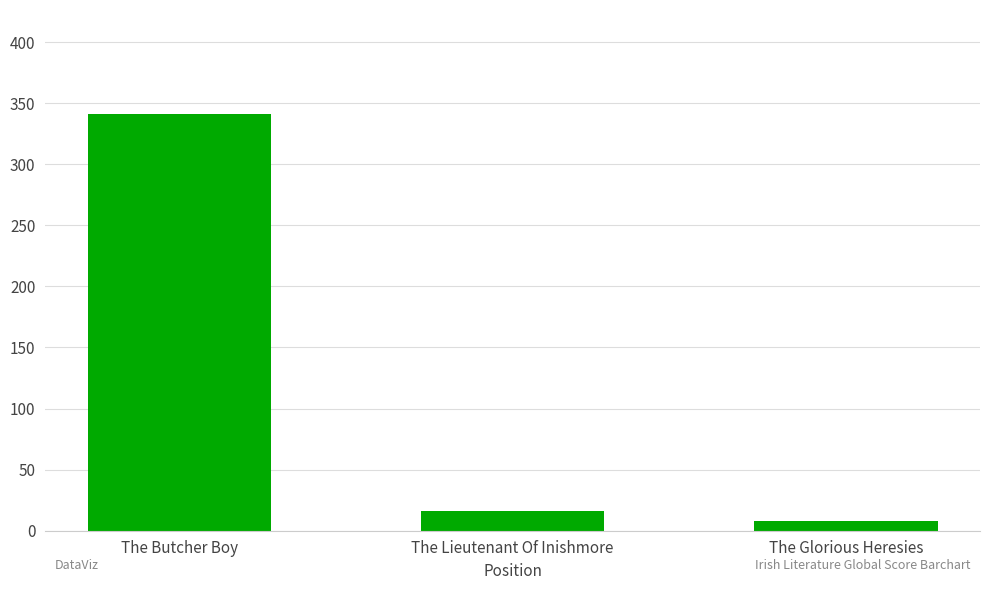

What is the minimum value shown in the chart?

8